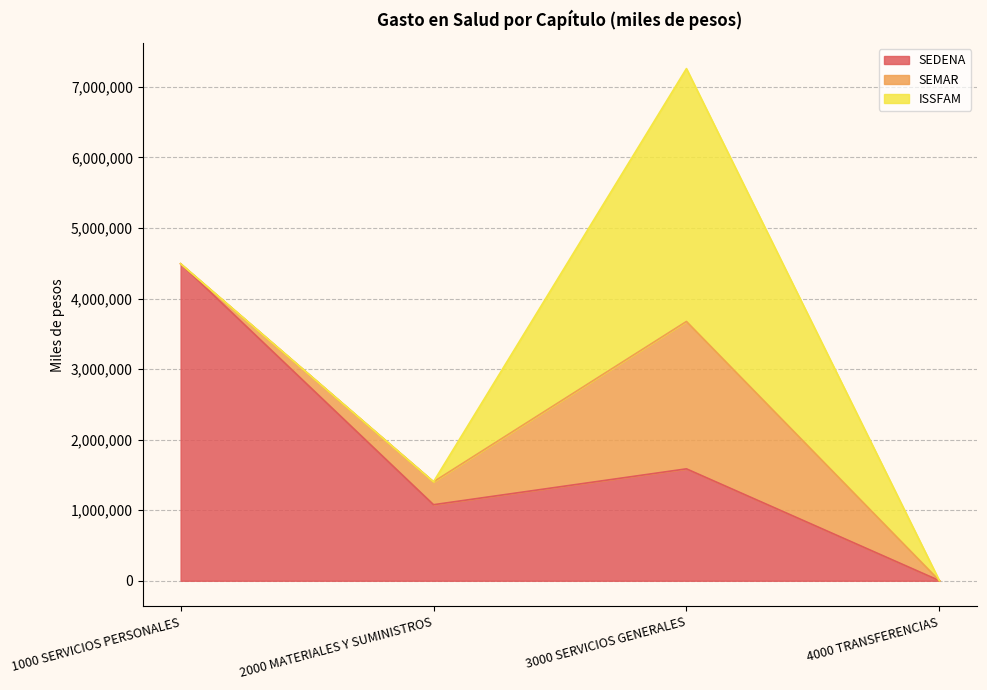

Where do SEDENA and ISSFAM first cross each other?

2000 MATERIALES Y SUMINISTROS and 3000 SERVICIOS GENERALES